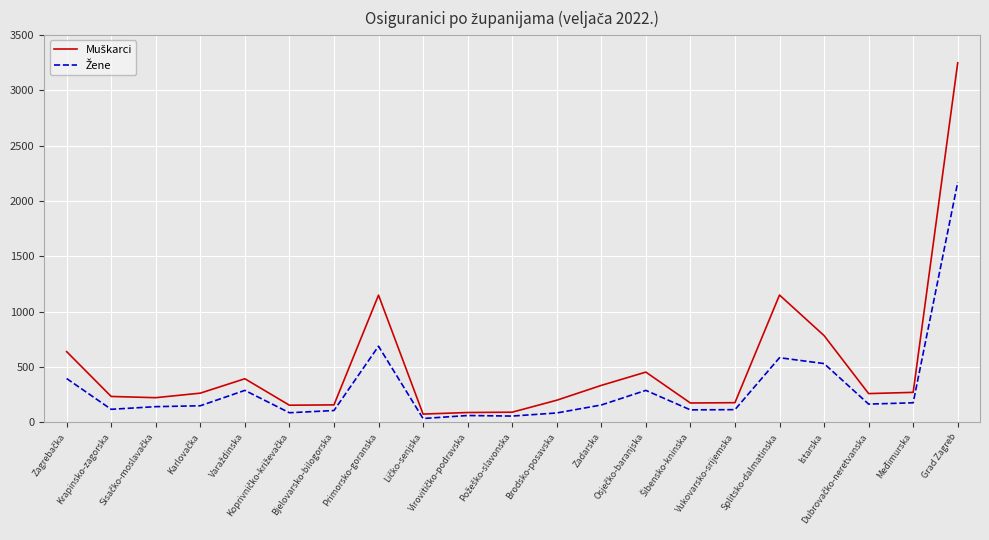

What is the greatest value displayed?

3248